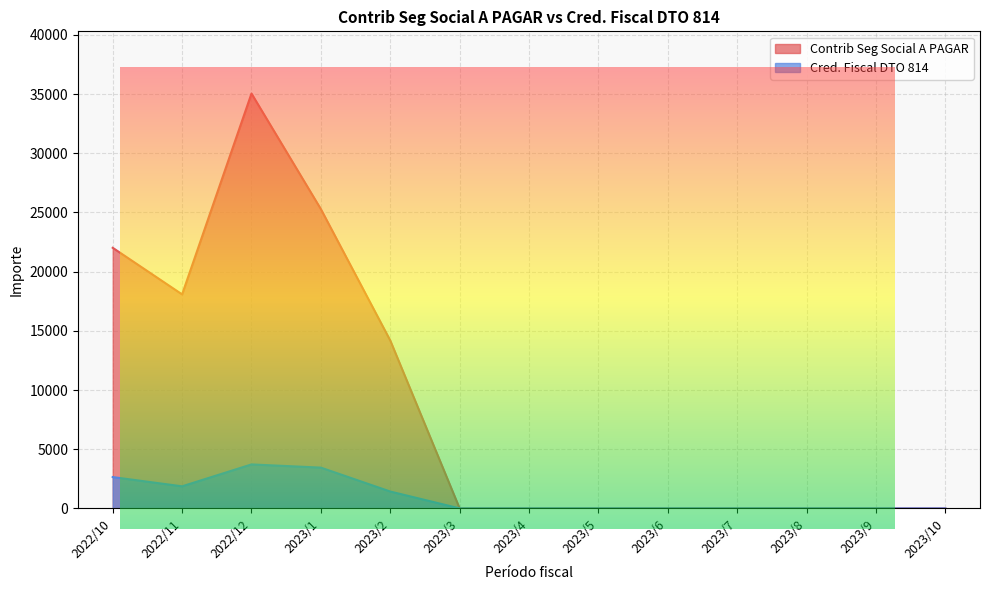

Rank the series at 2023/7 from highest to lowest value.

Contrib Seg Social A PAGAR, Cred. Fiscal DTO 814